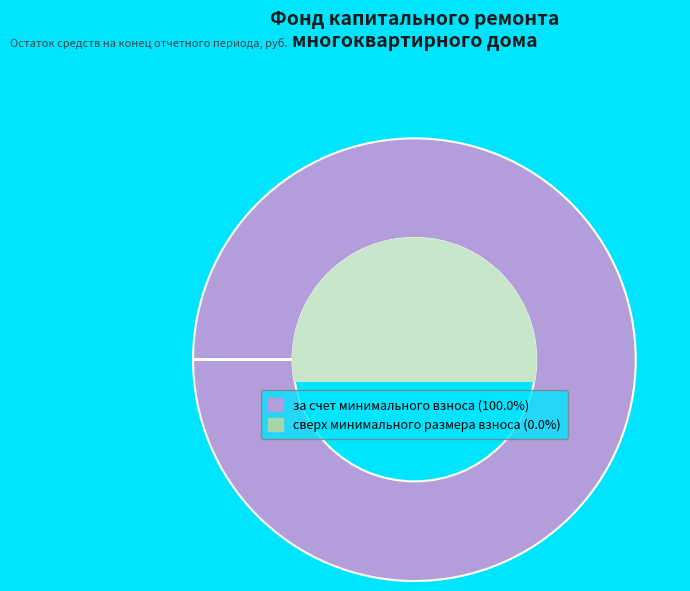

What is the largest slice in the pie chart?

за счет минимального взноса